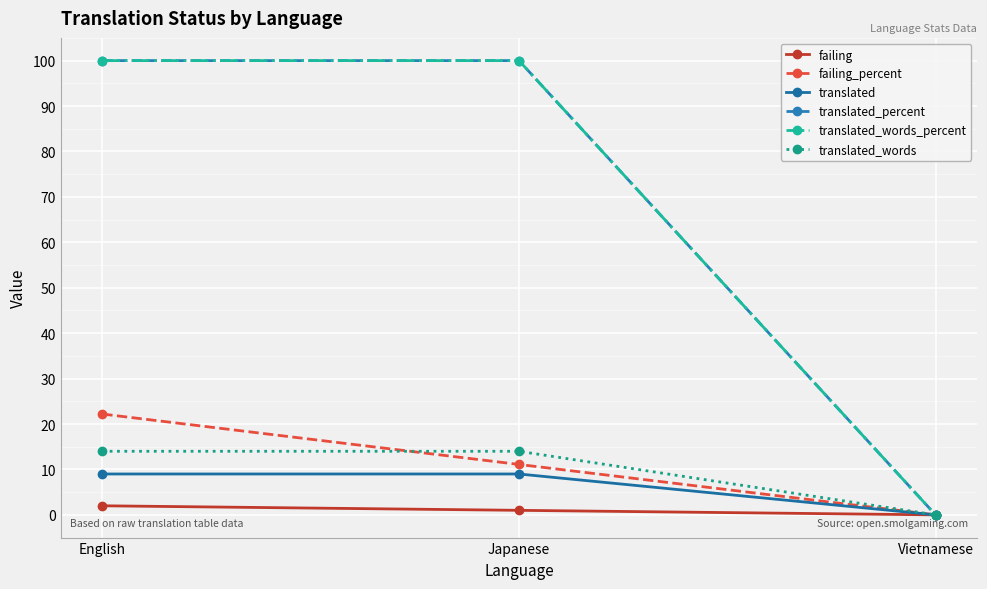

What is the sum of the translated values at Vietnamese and English?

9.0